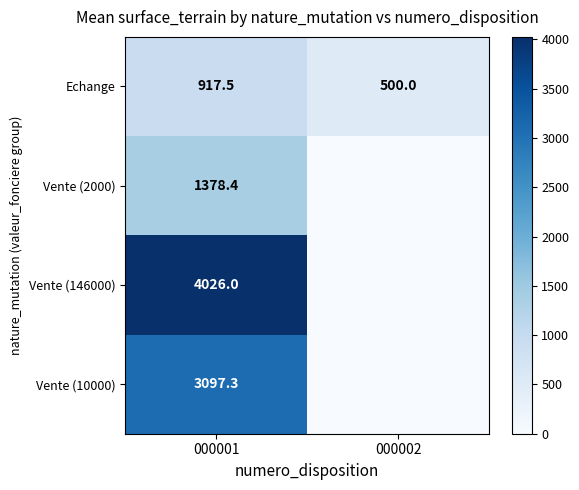

Read the Echange value at 000001.

917.5